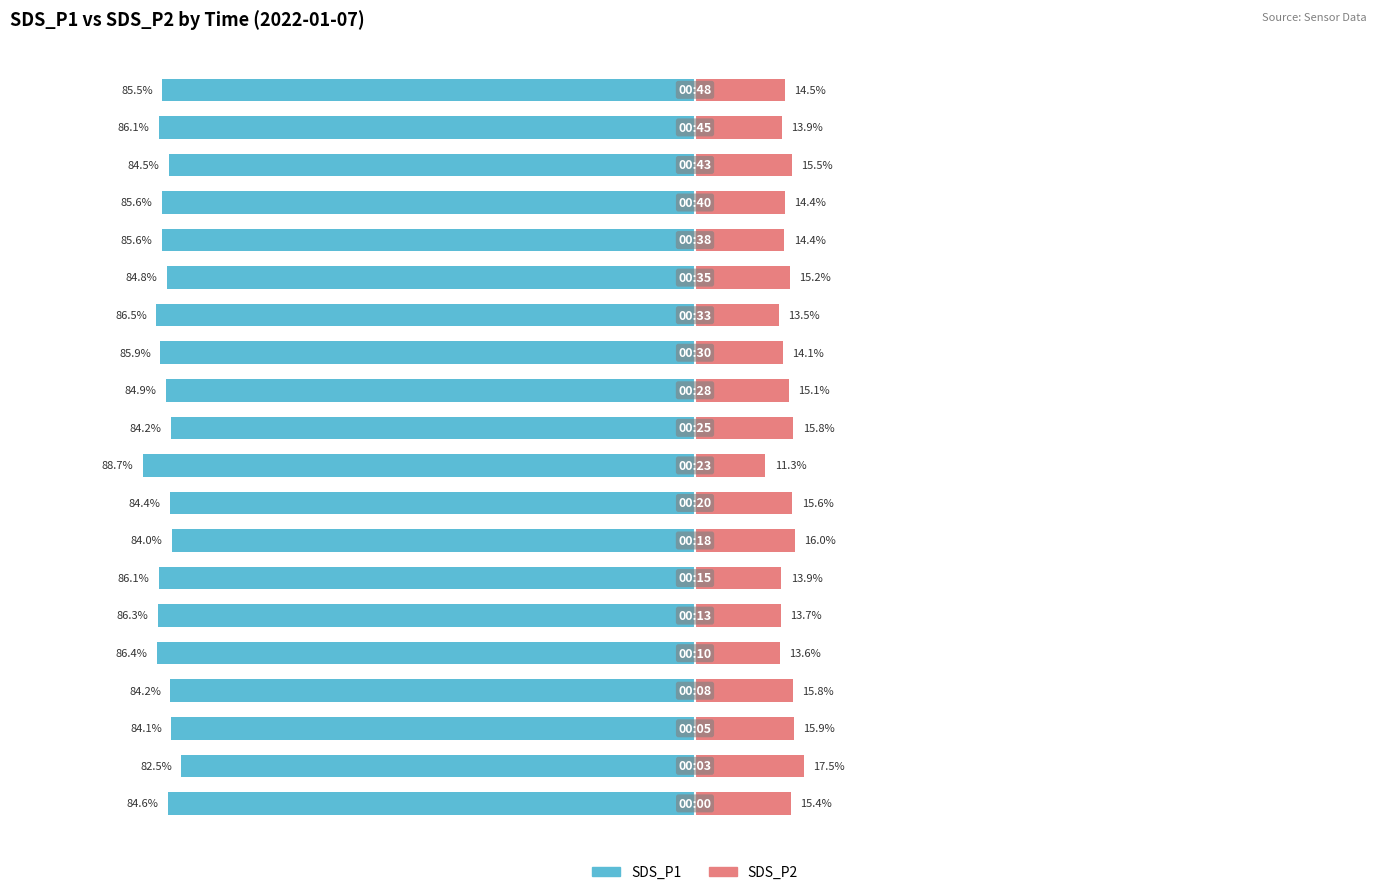

Reading right to left, what are all the values shown in this chart?

SDS_P1: 19=-85.5	18=-86.1	17=-84.5	16=-85.6	15=-85.6	14=-84.8	13=-86.5	12=-85.9	11=-84.9	10=-84.2	9=-88.7	8=-84.4	7=-84.0	6=-86.1	5=-86.3	4=-86.4	3=-84.2	2=-84.1	1=-82.5	0=-84.6
SDS_P2: 19=14.5	18=13.9	17=15.5	16=14.4	15=14.4	14=15.2	13=13.5	12=14.1	11=15.1	10=15.8	9=11.3	8=15.6	7=16.0	6=13.9	5=13.7	4=13.6	3=15.8	2=15.9	1=17.5	0=15.4